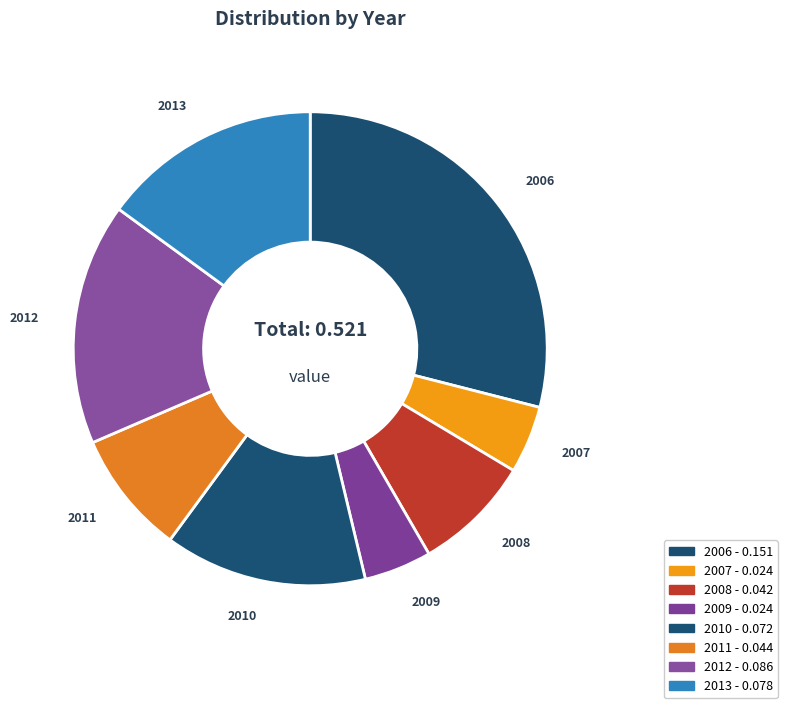

What percentage is the 2007 slice, to the nearest percent?

5%